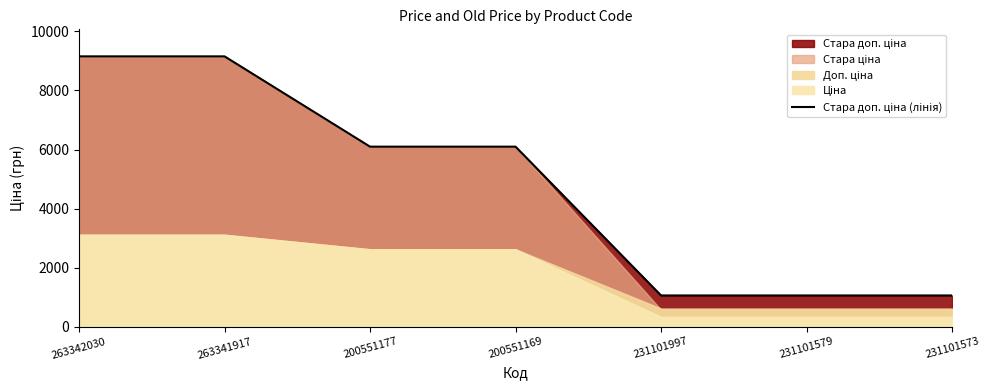

What is the ratio of the value at 231101997 to the value at 263342030?

0.1